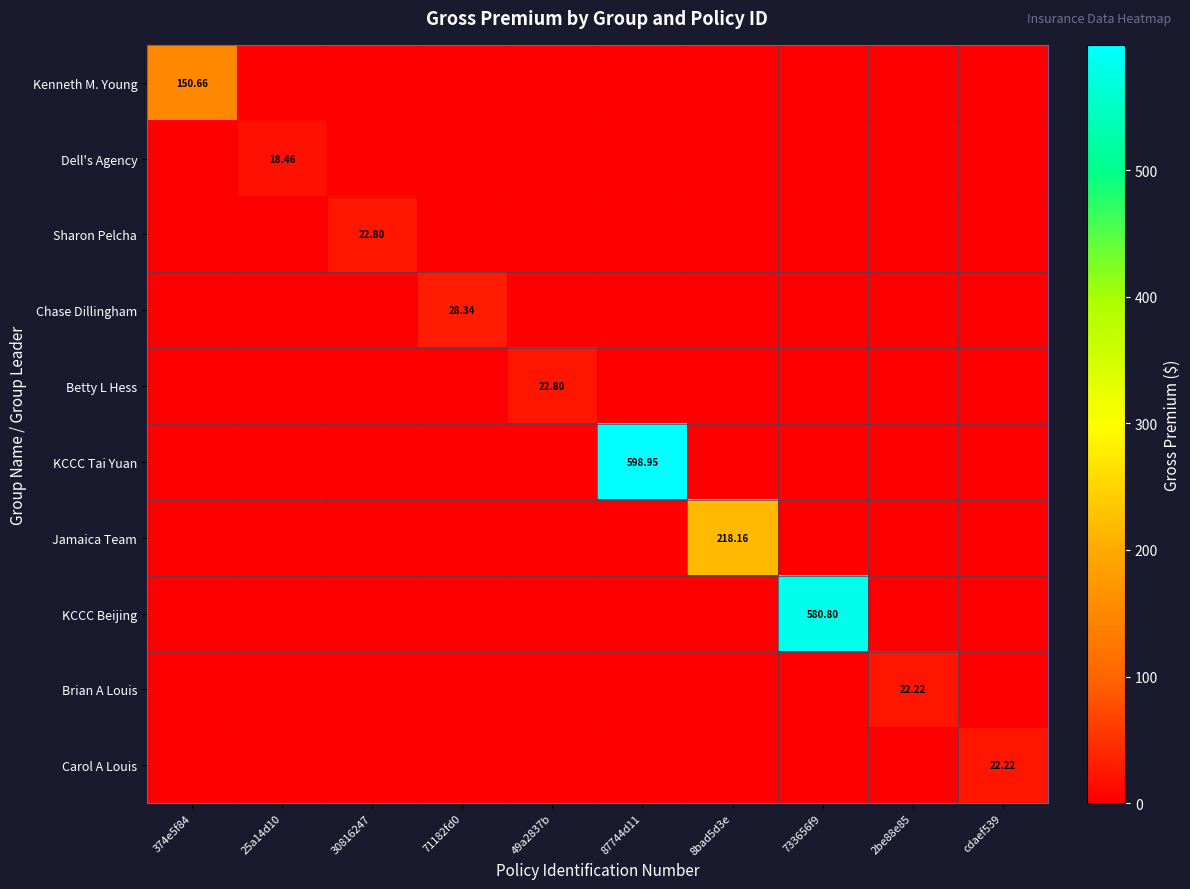

True or false: Brian A Louis has a value of -15.2 at 71182fd0.

False